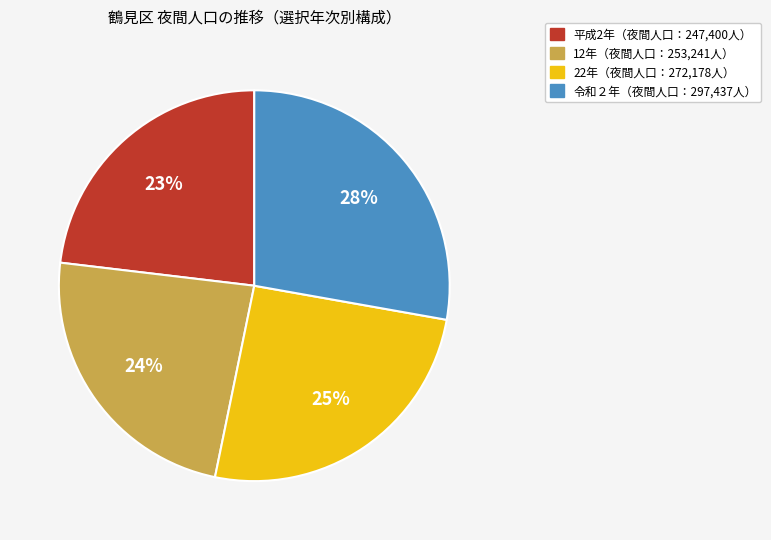

Is there any slice that represents more than half of the pie?

No